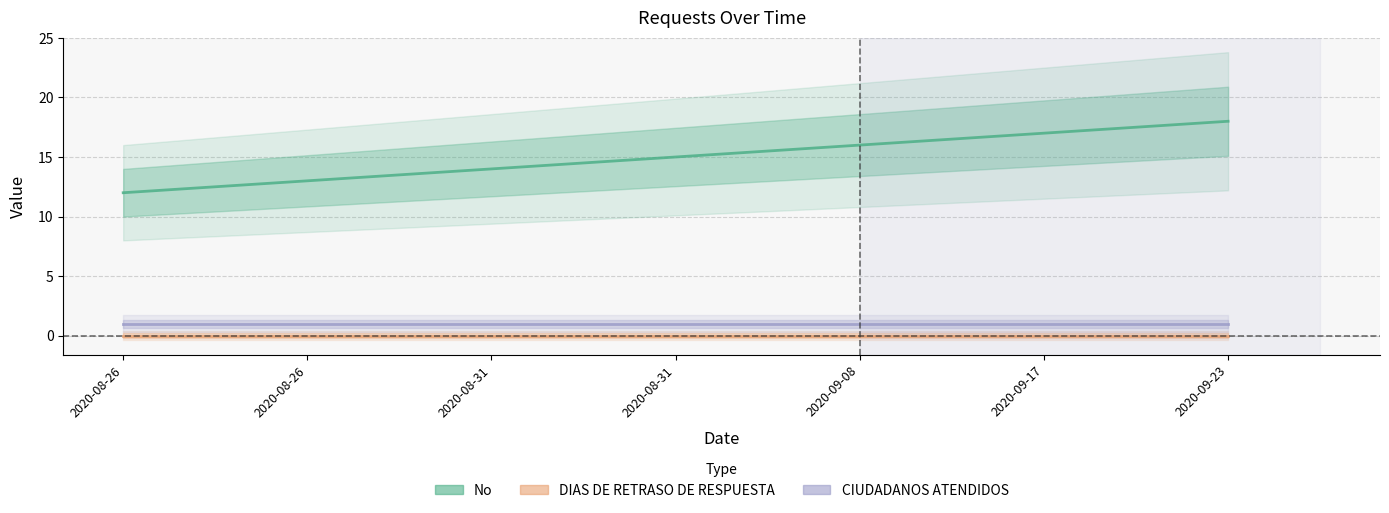

True or false: DIAS DE RETRASO DE RESPUESTA and No cross at least once.

False